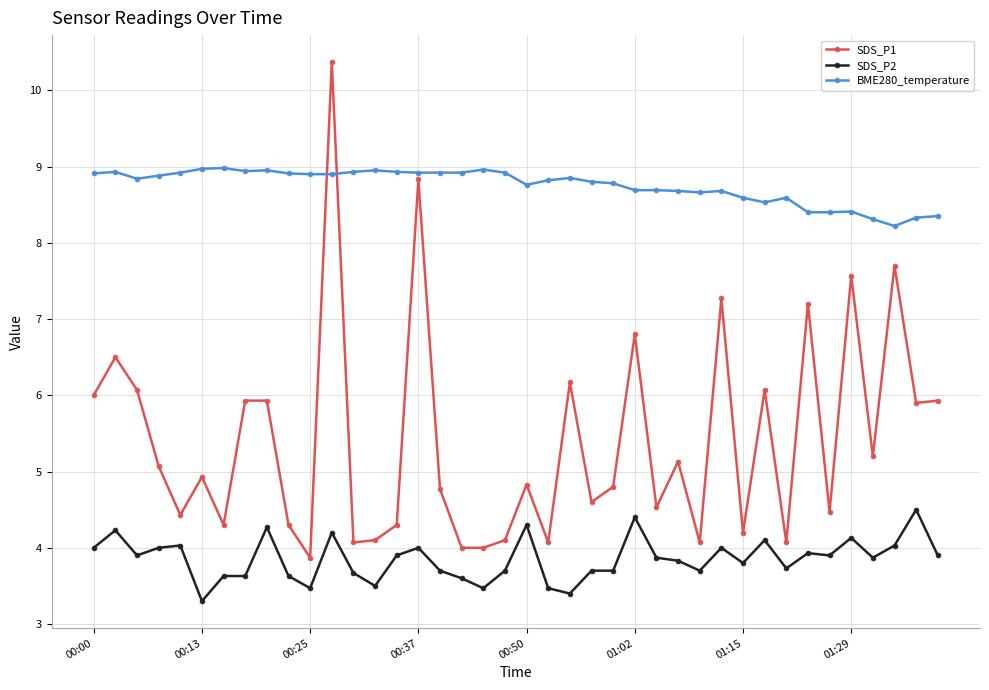

Rank the series by their maximum value, from highest to lowest.

SDS_P1, BME280_temperature, SDS_P2